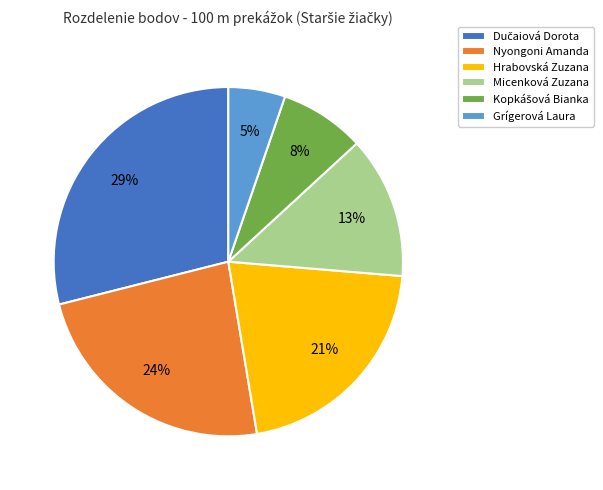

How many segments does this pie chart have?

6